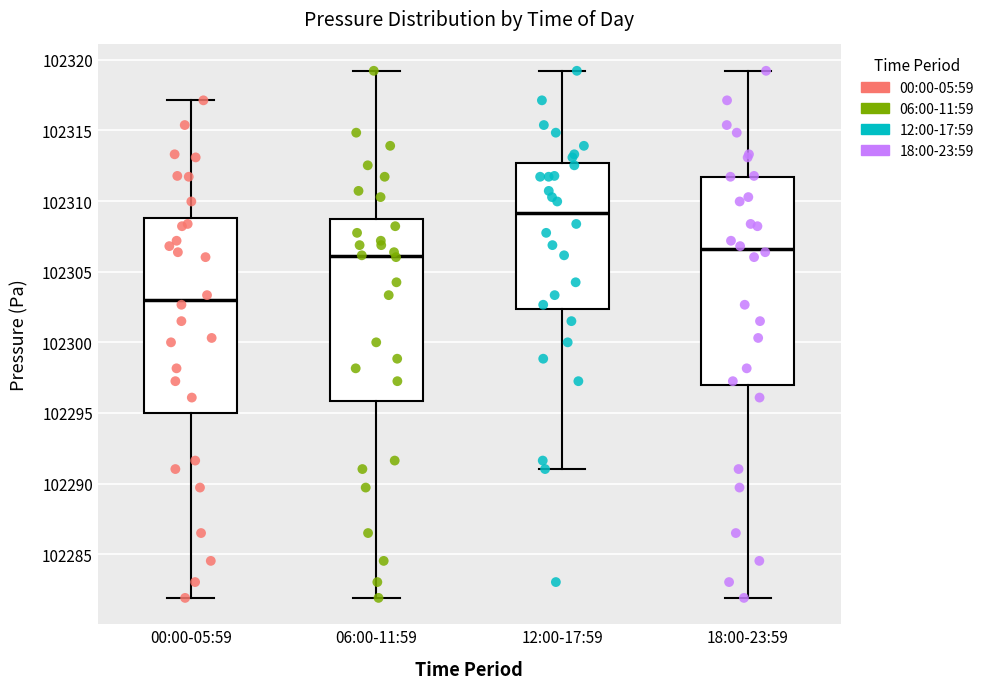

Comparing the boxes themselves (not the whiskers), which one is the tallest?

18:00-23:59